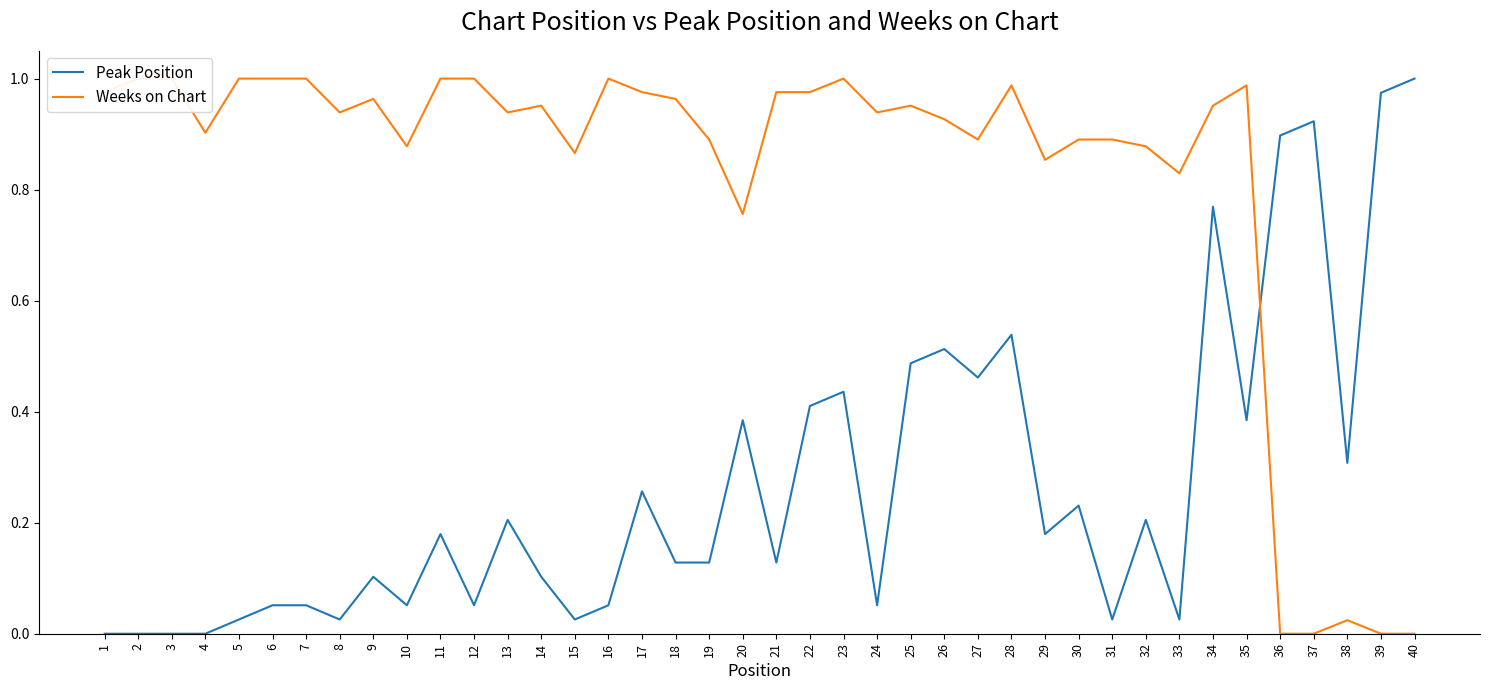

What is the sum of the Peak Position values at 27 and 8?

0.5